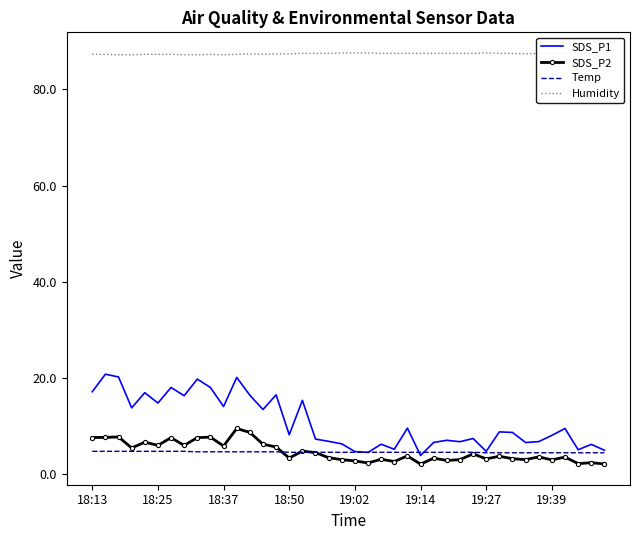

What is the highest value of the SDS_P1 series?

20.8